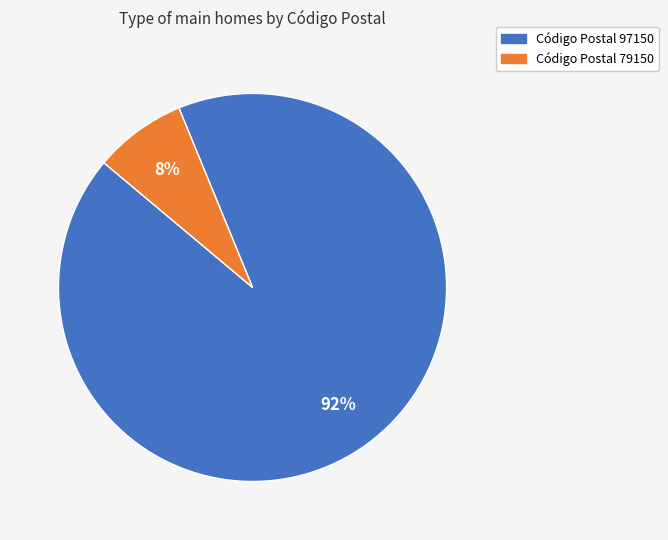

Is there any slice that represents more than half of the pie?

Yes